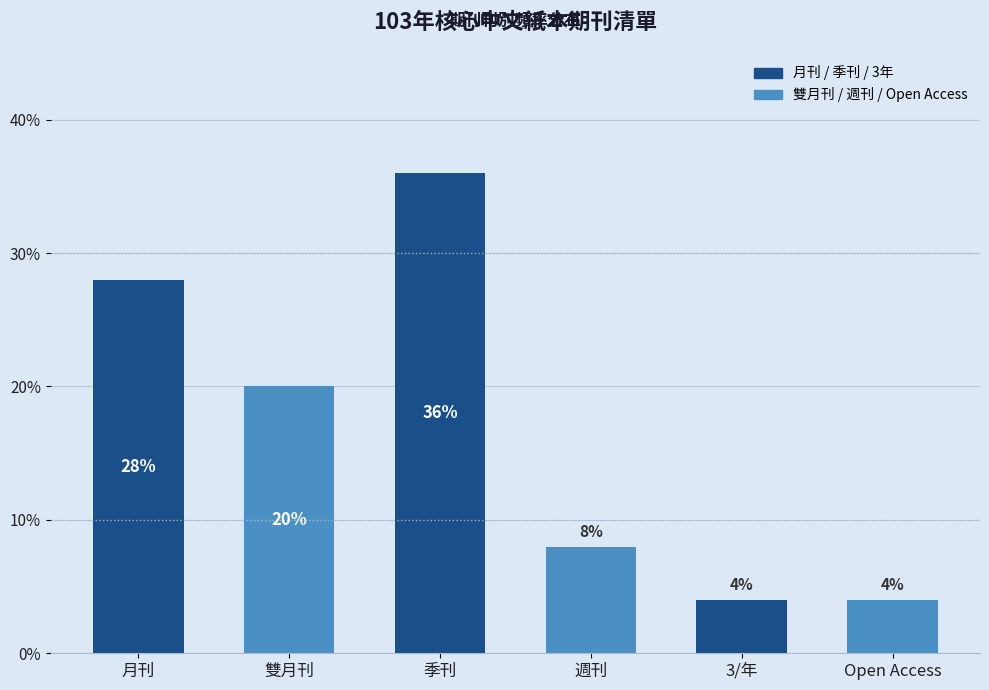

What is the label of the 5th bar from the left?

3/年